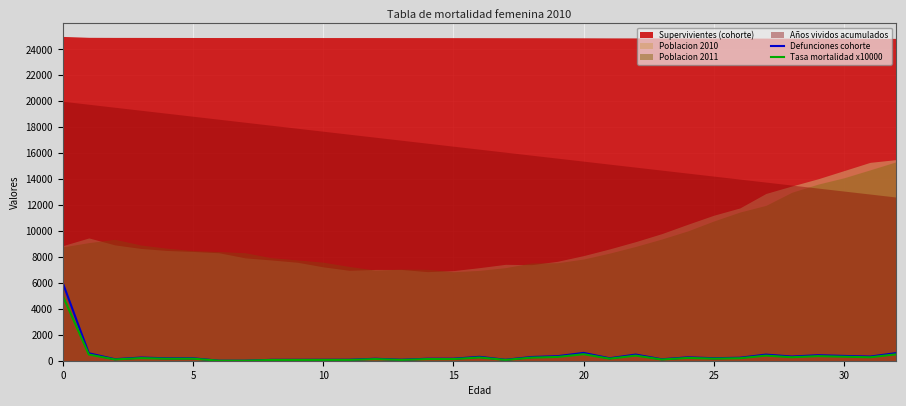

What is the maximum value for Defunciones cohorte?

5995.9